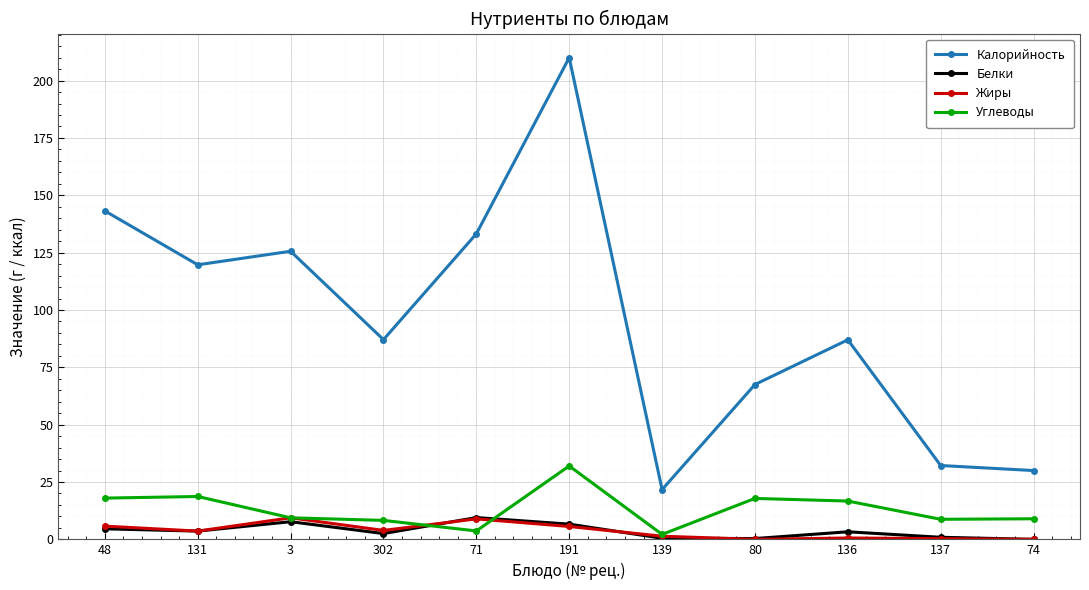

Is it true that Углеводы equals 17.9 at 80?

True